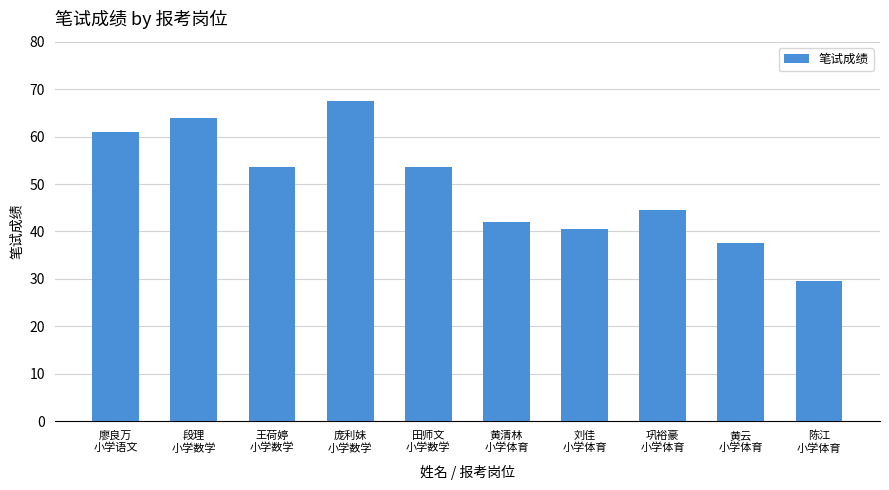

What is the average value?

49.4